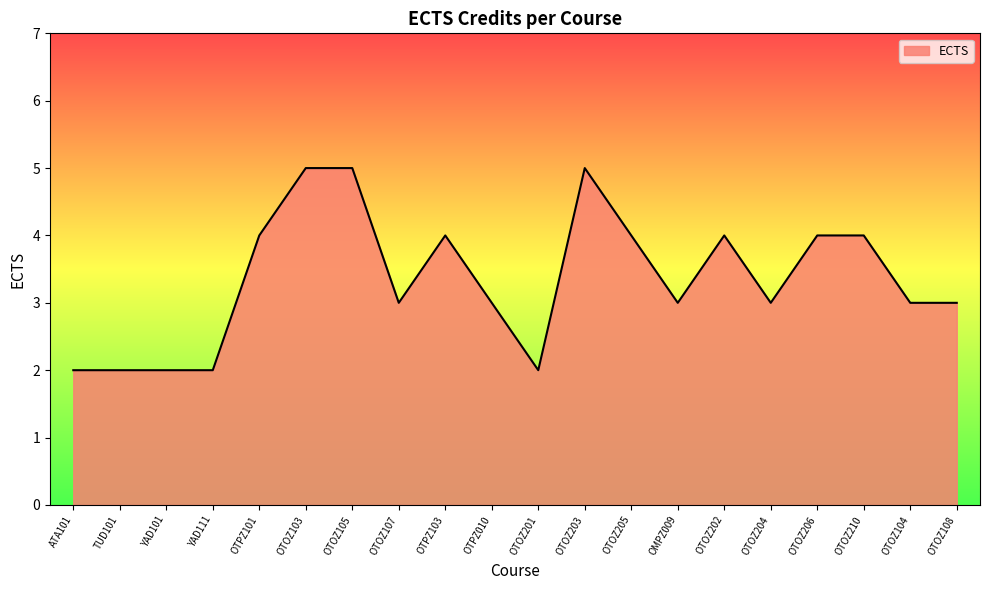

What position from the right is OTOZ105?

14